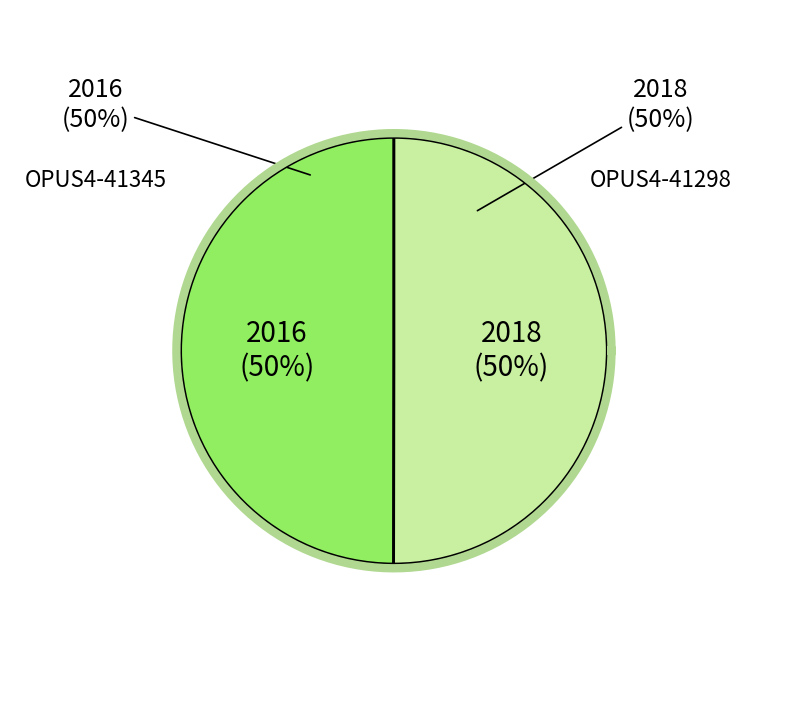

How many slices are in this pie chart?

2